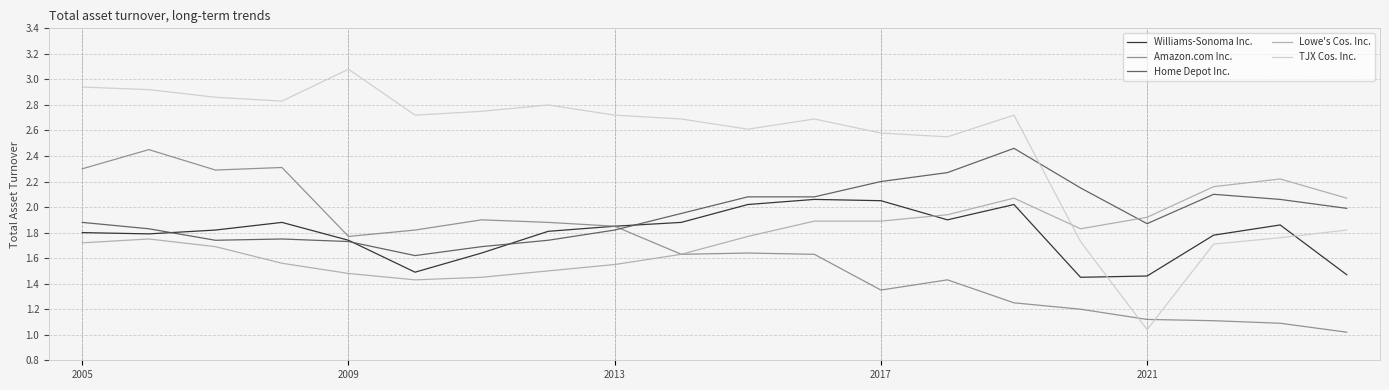

Which series ends up on top after the final intersection of TJX Cos. Inc. and Amazon.com Inc.?

TJX Cos. Inc.